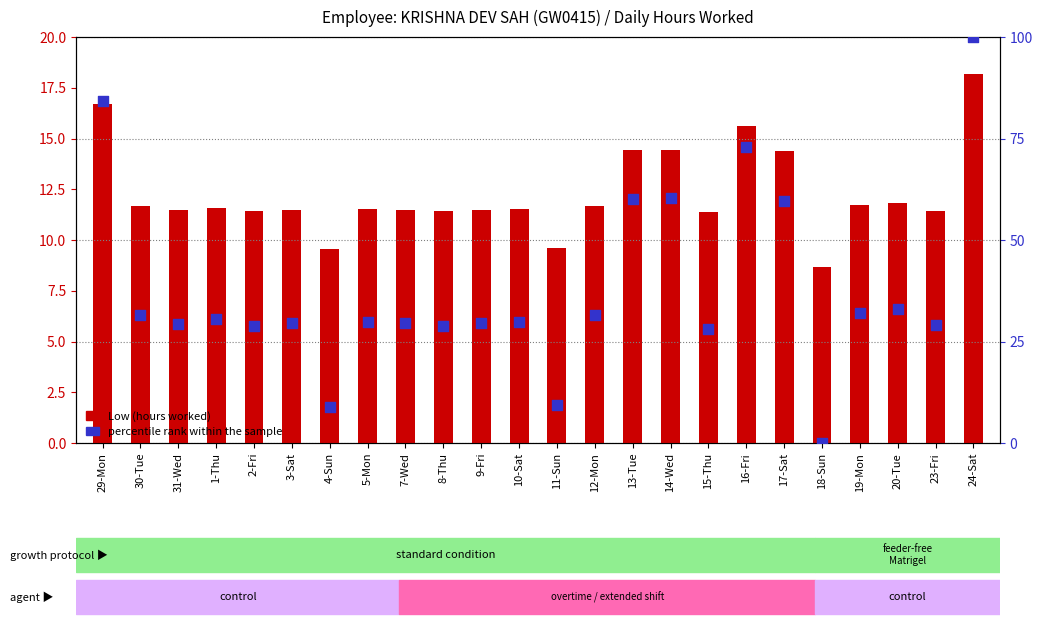

Which series has the widest spread of Y values?

percentile rank within the sample